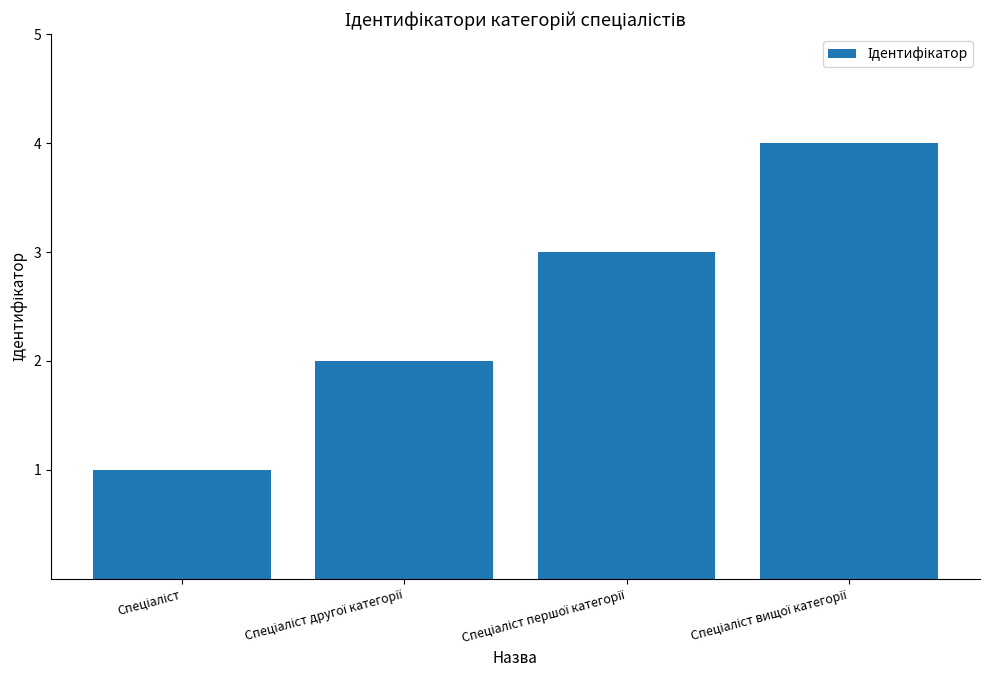

What is the difference between the maximum and minimum values?

3